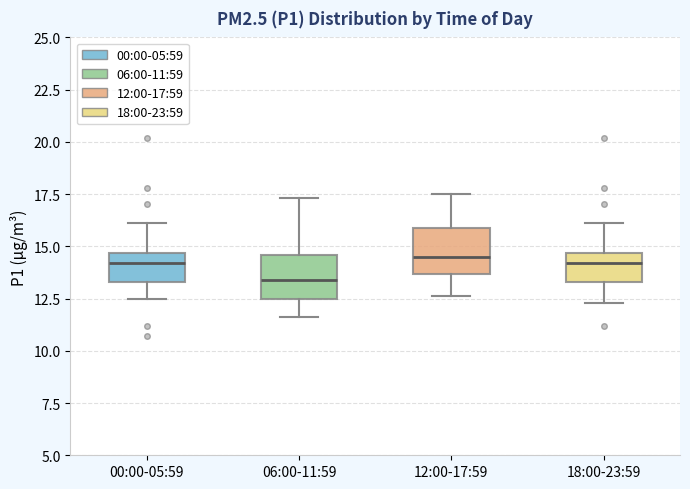

Where is the lower edge of the box for 00:00-05:59 on the y-axis? The values are not printed on the chart, so give them approximately, as read against the axis.

13.5